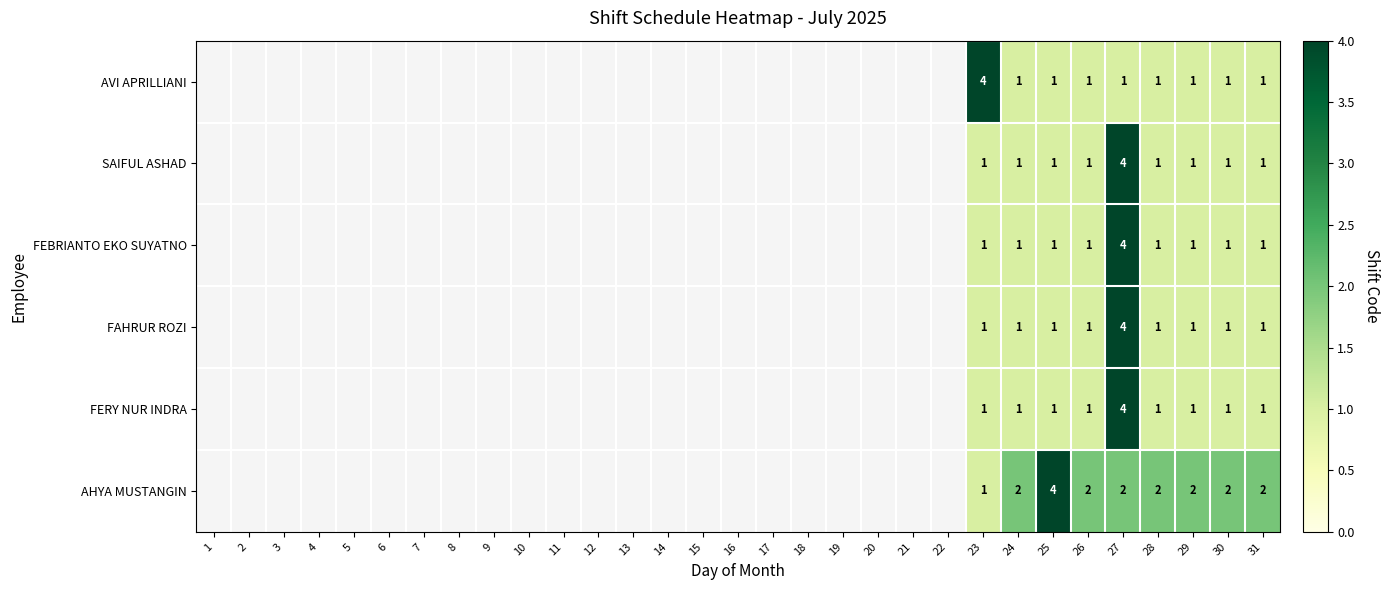

At 26, list the series in order from largest to smallest.

AHYA MUSTANGIN, AVI APRILLIANI, SAIFUL ASHAD, FEBRIANTO EKO SUYATNO, FAHRUR ROZI, FERY NUR INDRA